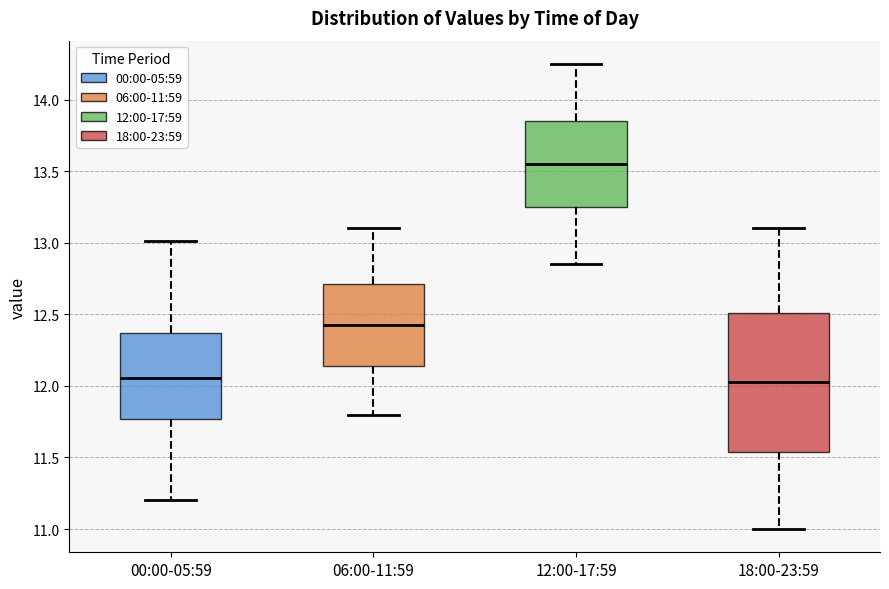

Reading left to right, read every box against the y-axis: the position of its median line, the range the box covers, and the ends of its whiskers. The values are not printed on the chart, so give them approximately, as read against the axis.

00:00-05:59: median 12.05, box 11.75 to 12.35, whiskers 11.20 to 13.00
06:00-11:59: median 12.45, box 12.15 to 12.70, whiskers 11.80 to 13.10
12:00-17:59: median 13.55, box 13.25 to 13.85, whiskers 12.85 to 14.25
18:00-23:59: median 12.05, box 11.55 to 12.50, whiskers 11.00 to 13.10